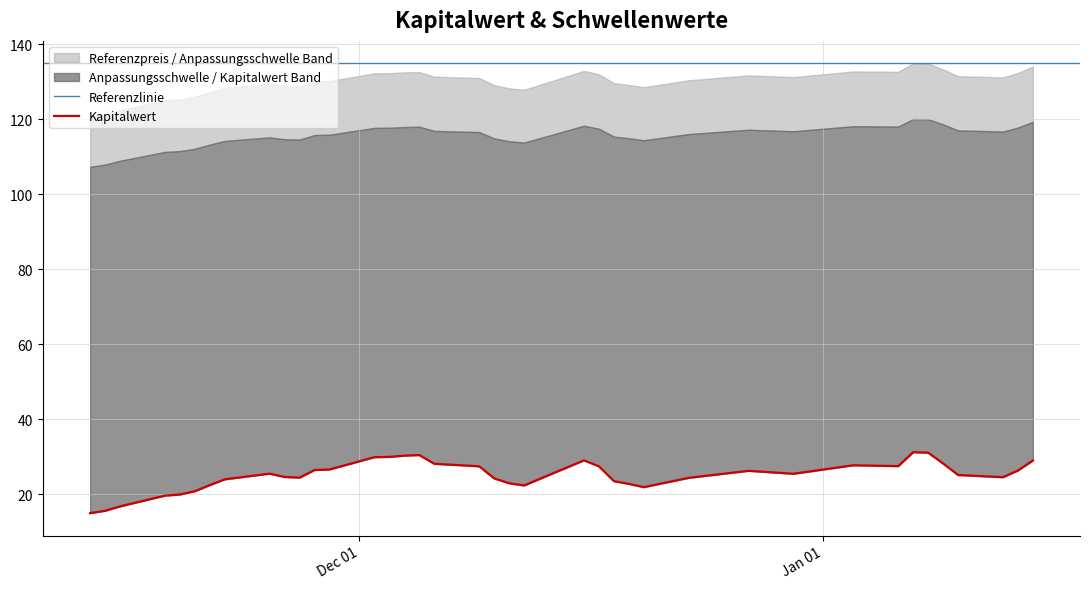

True or false: Referenzpreis has a value of 192.5 at 2024-12-19.

False